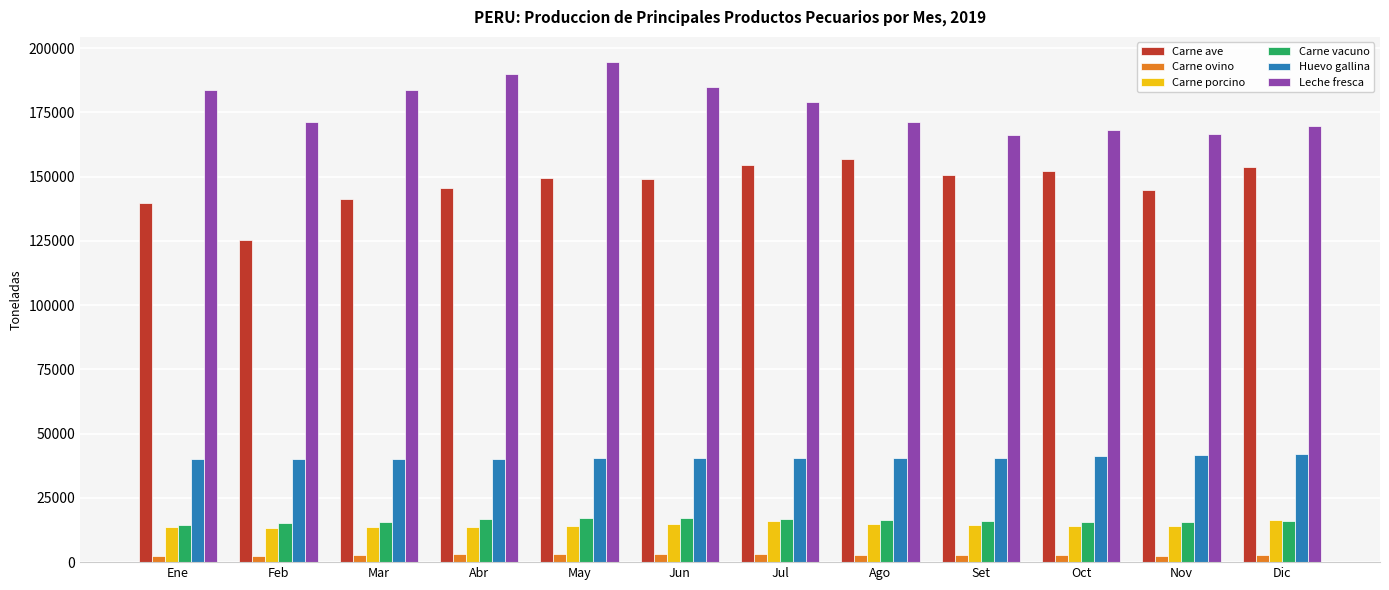

What is the difference between the maximum and second lowest values in the Leche fresca series?

28150.9